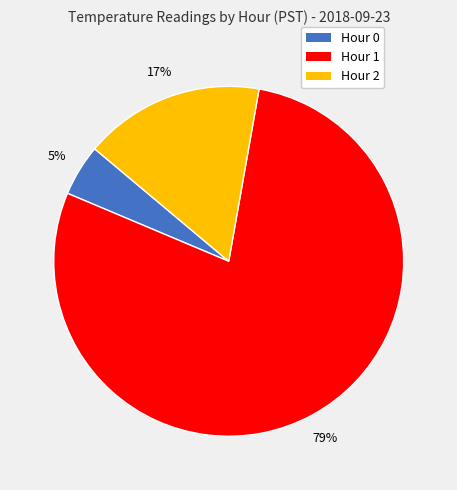

To the nearest percent, what is the combined percentage of Hour 2 and Hour 1?

95%